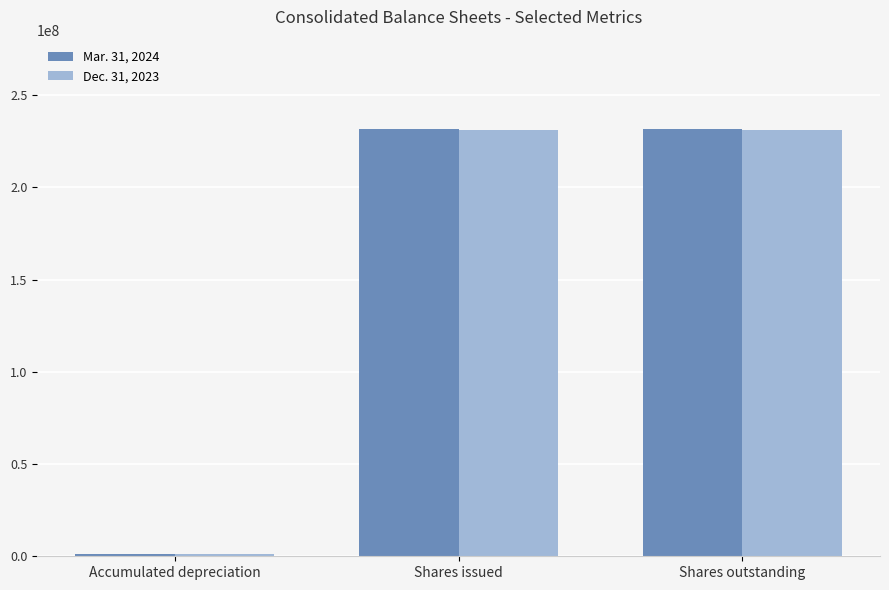

Between Accumulated depreciation and Shares issued, which series saw the biggest shift?

Mar. 31, 2024